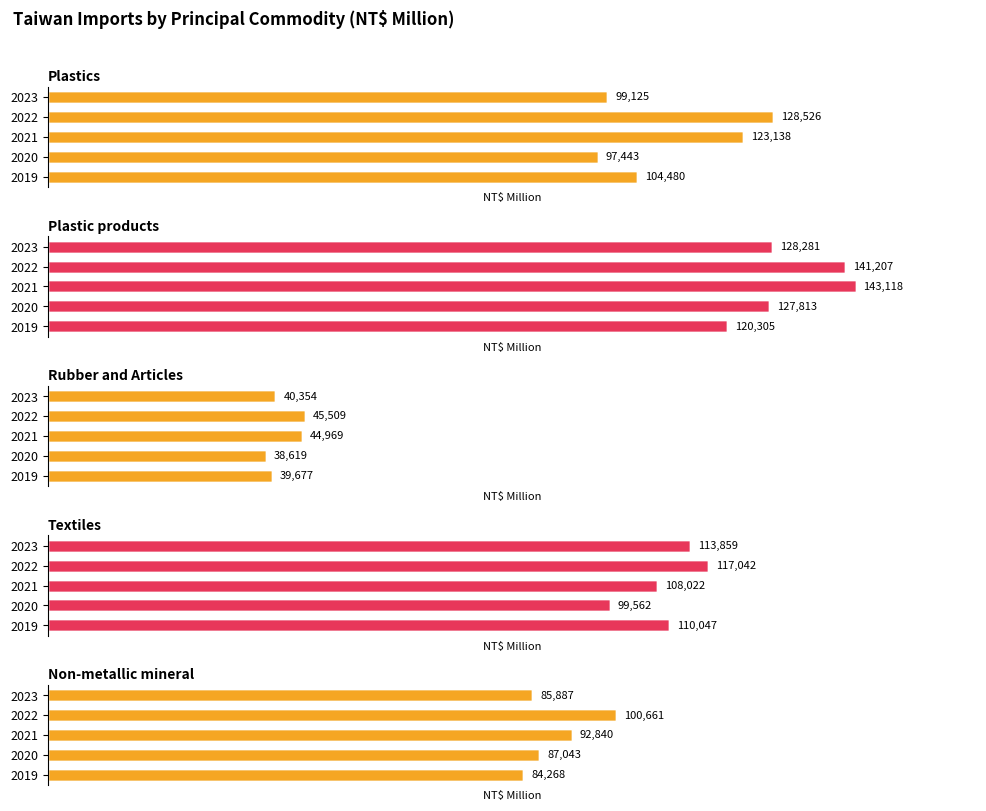

At 2019, list the series in order from smallest to largest.

Rubber and Articles, Non-metallic mineral, Plastics, Textiles, Plastic products